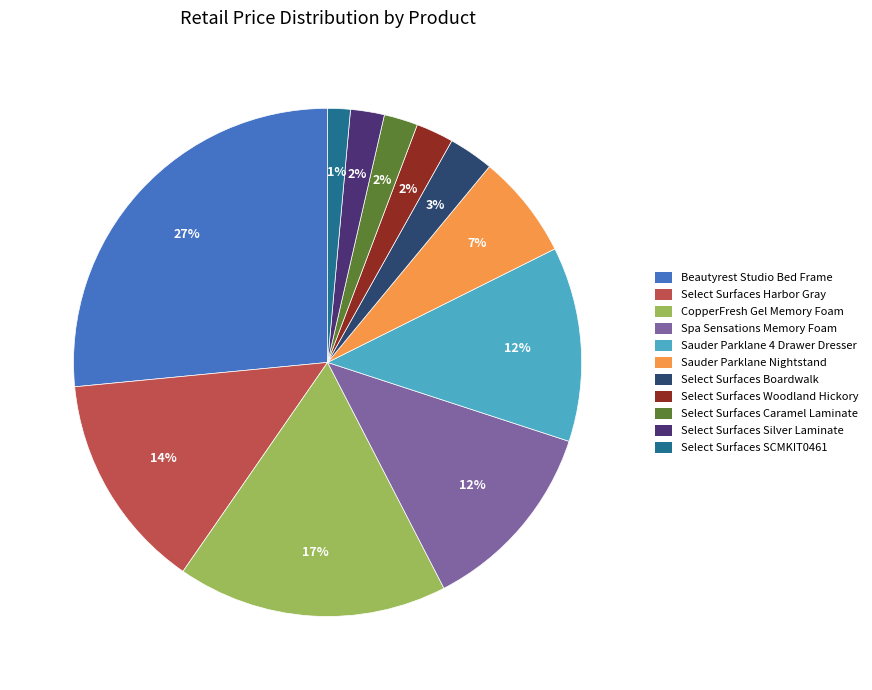

To the nearest percent, what is the average slice percentage?

9%